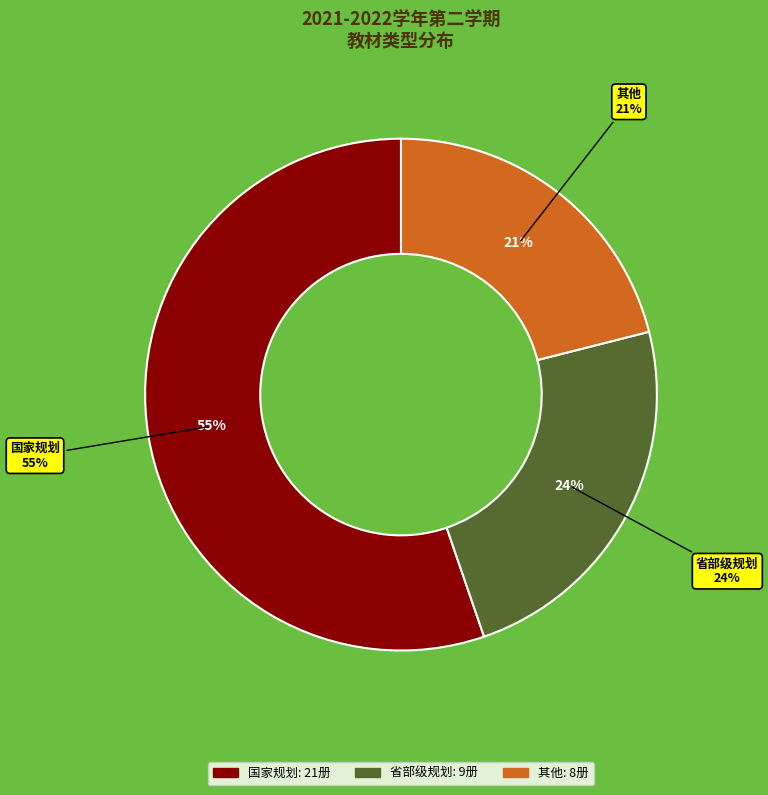

What is the total percentage of 其他 and 省部级规划?

44.7%